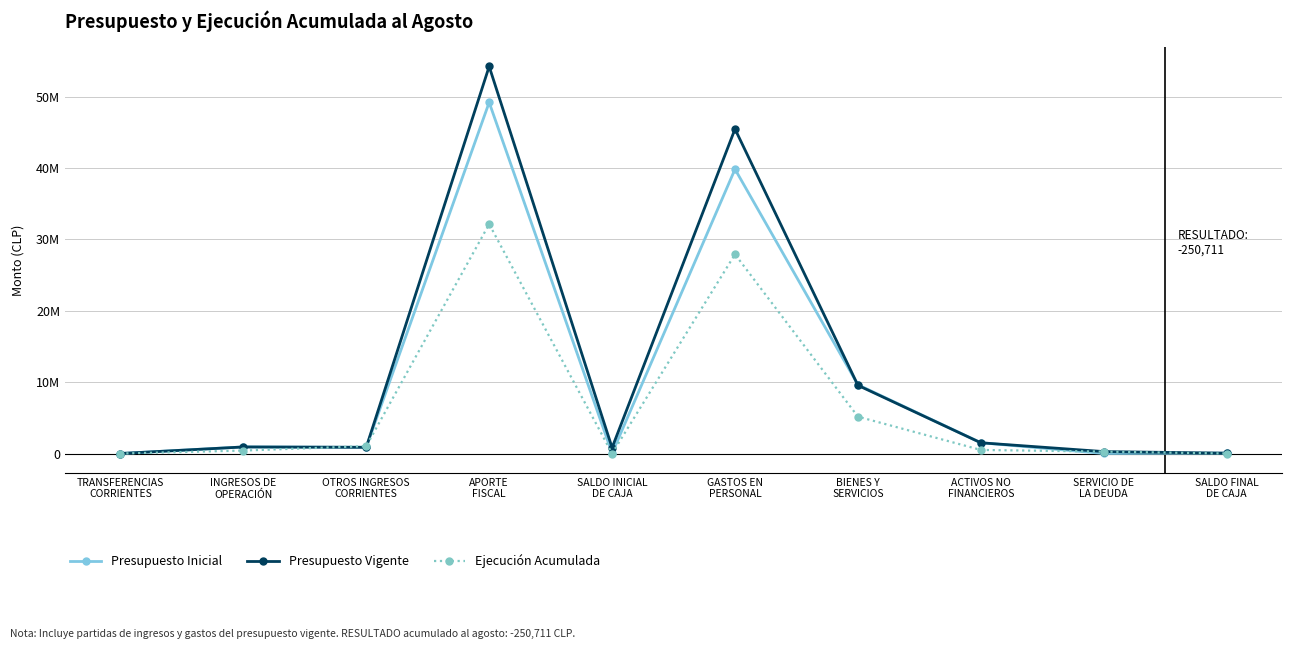

List the series in order of their overall mean, highest first.

Presupuesto Vigente, Presupuesto Inicial, Ejecución Acumulada